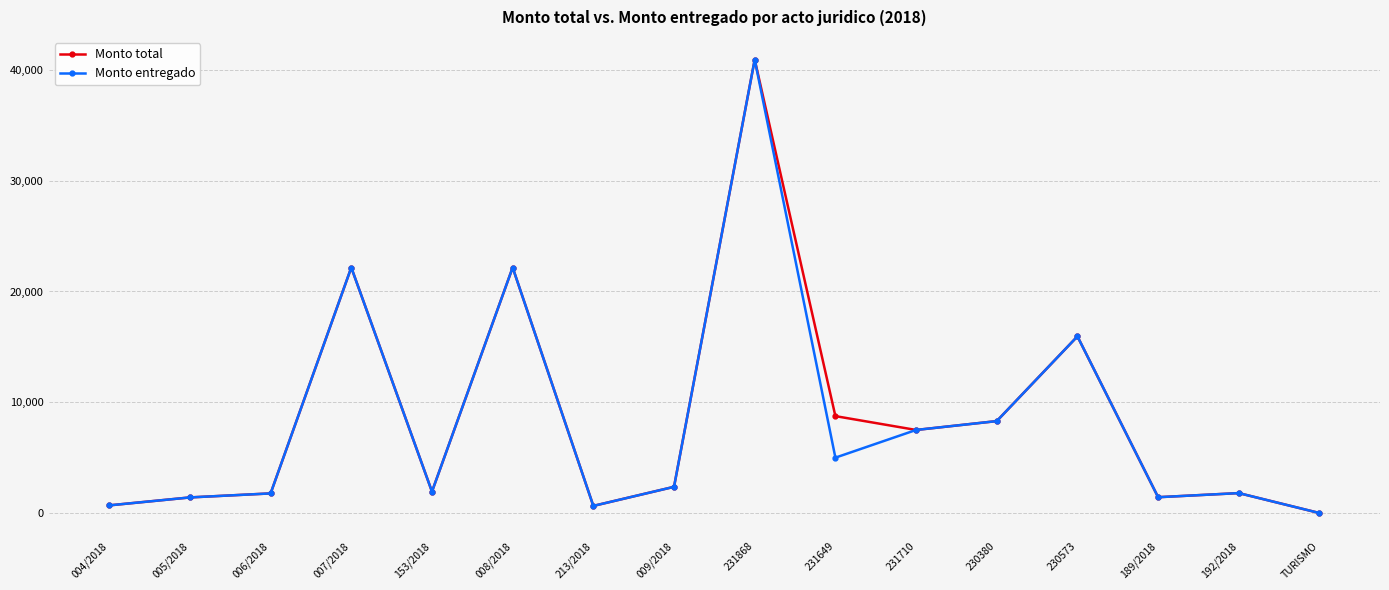

Between 231649 and 231710, which series saw the biggest shift?

Monto entregado